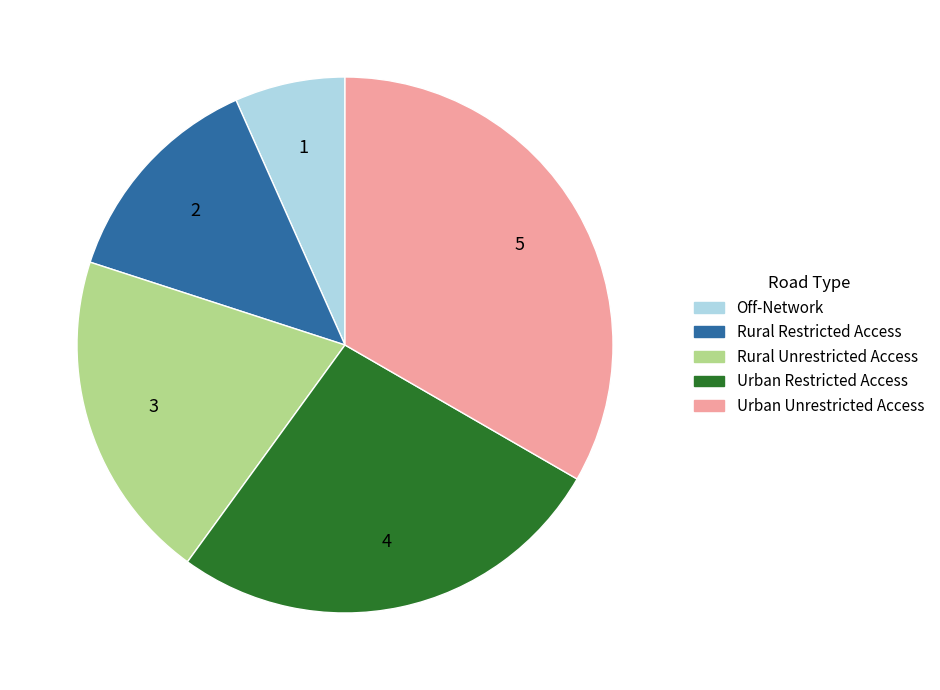

Combined, do Rural Unrestricted Access and Rural Restricted Access account for over 50%?

No